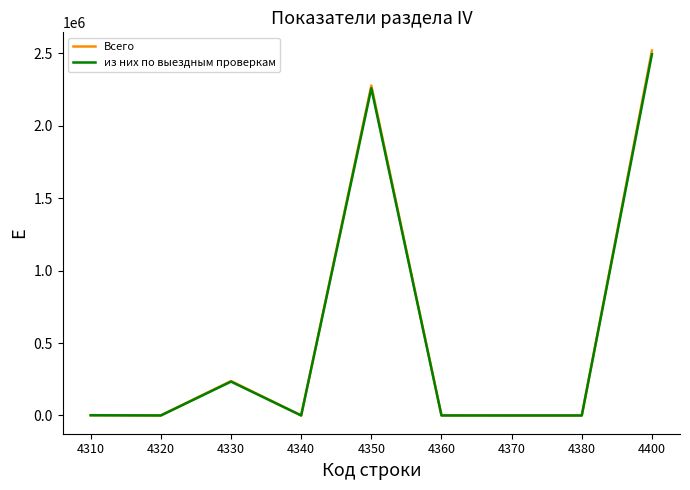

At which category is the sum across all series the highest?

4400